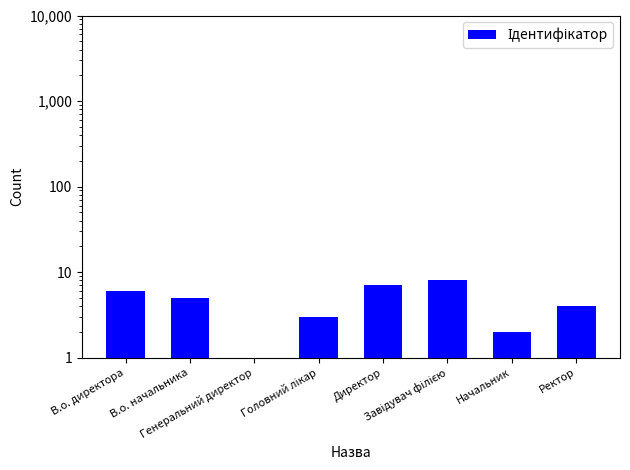

Count the number of categories in the chart.

8